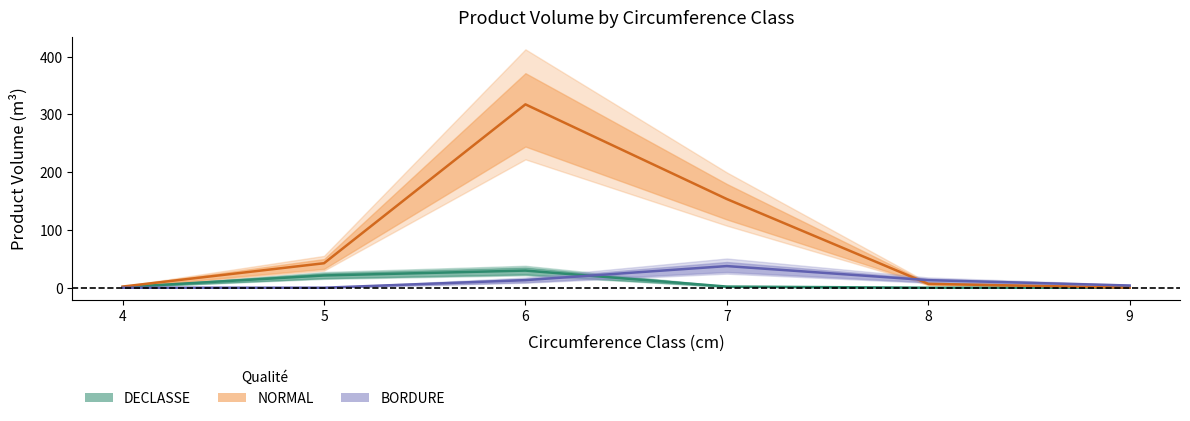

Is the value of produit_vtgr at 7 greater than the value of produit_nbre at 6?

No